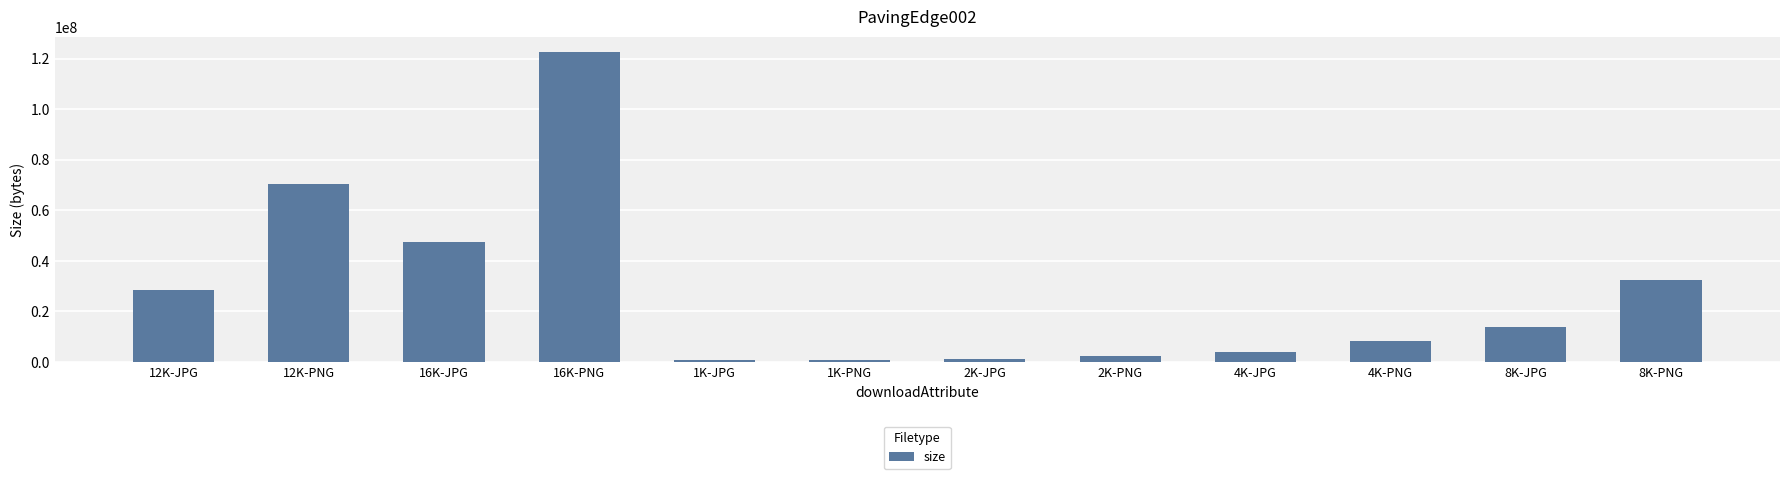

How many series are shown in this chart?

1